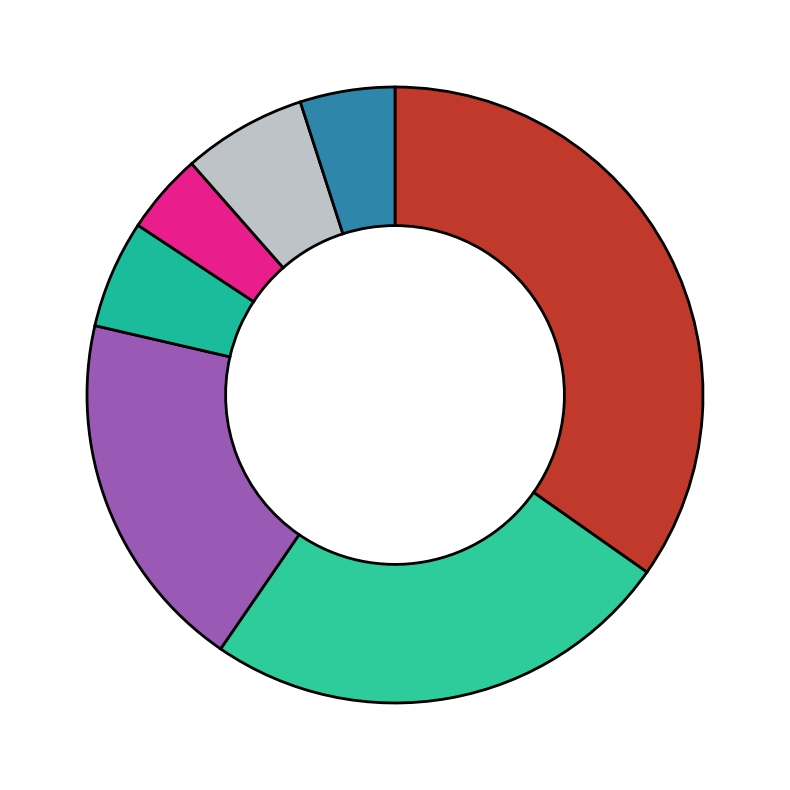

How many slices are in this pie chart?

7